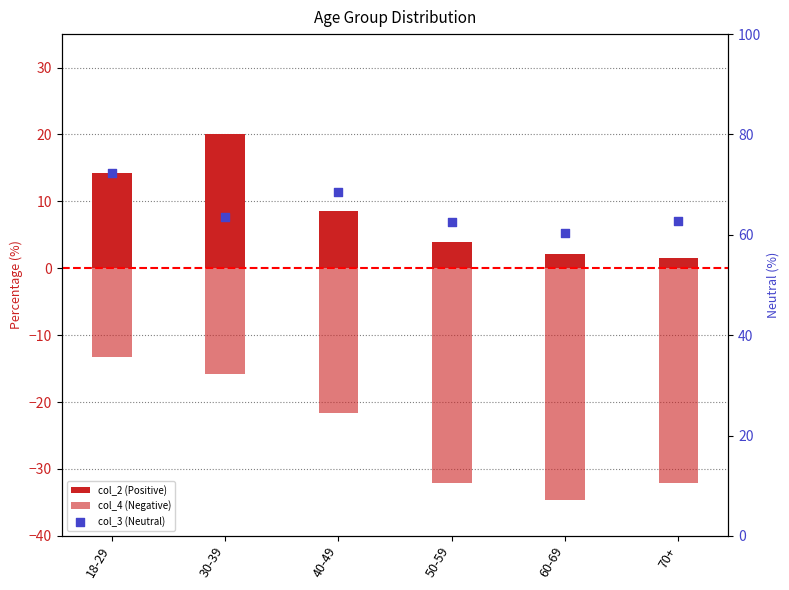

Which series reaches the maximum Y coordinate?

col_3 (Neutral)